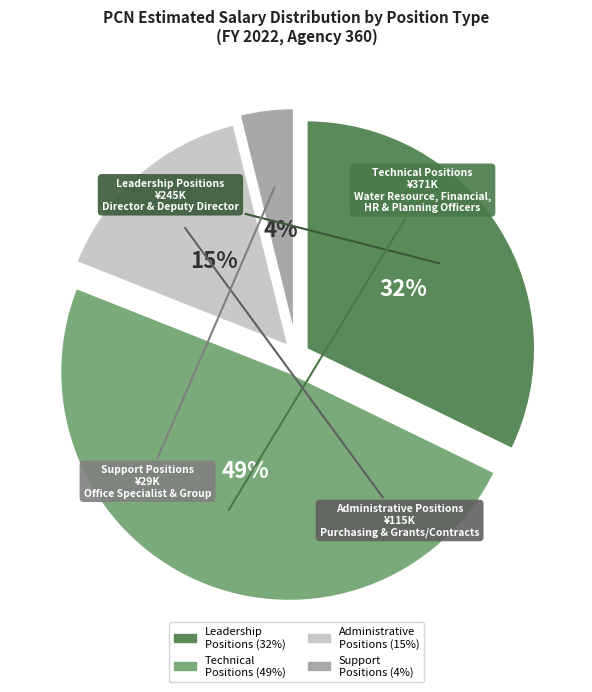

Does any single category account for the majority?

No